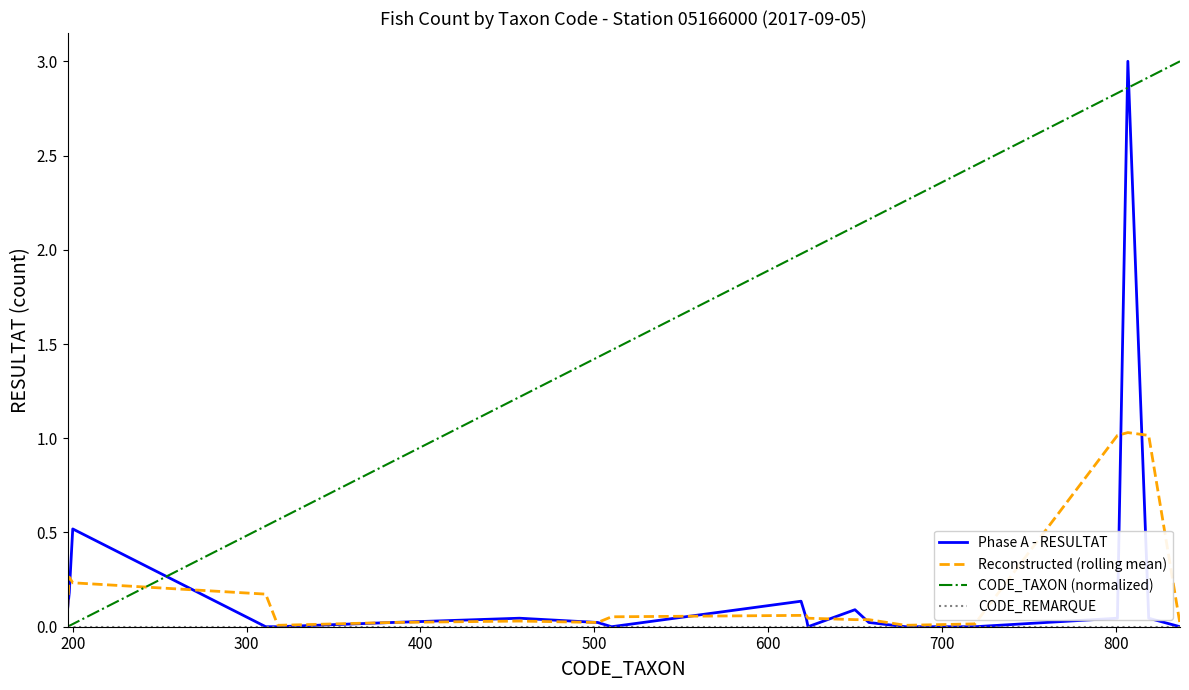

How many intersections are there between Reconstructed (rolling mean) and CODE_TAXON (normalized)?

1